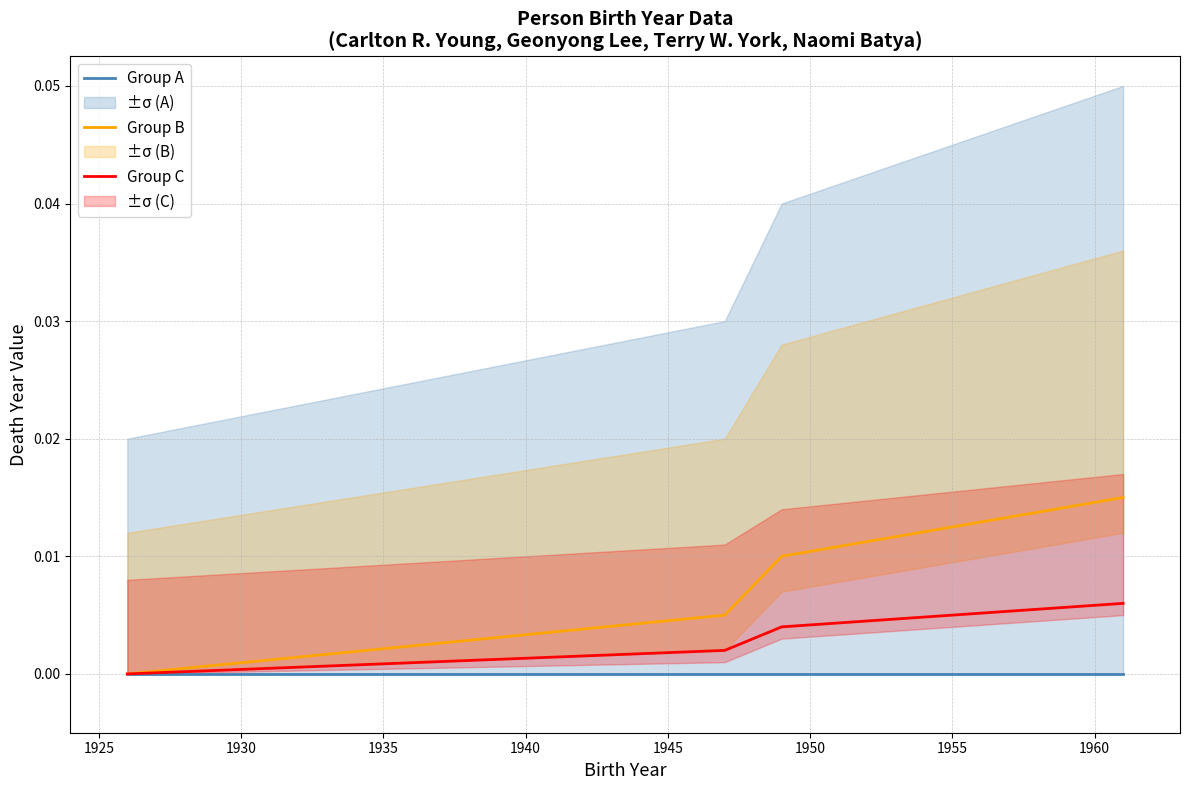

Count the number of data series in this chart.

3